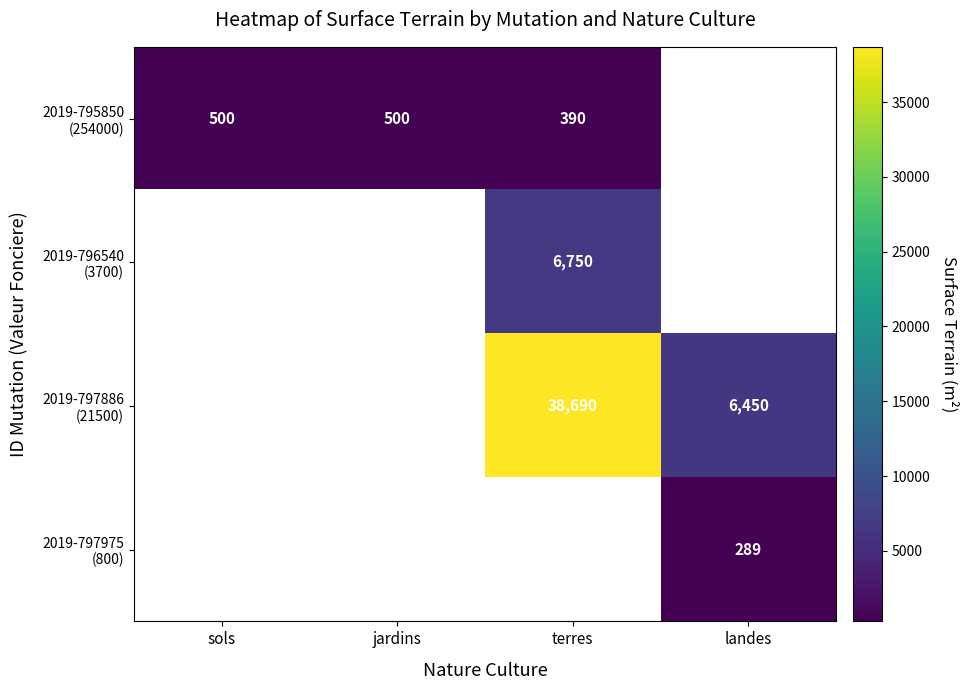

What is the smallest value displayed?

289.0